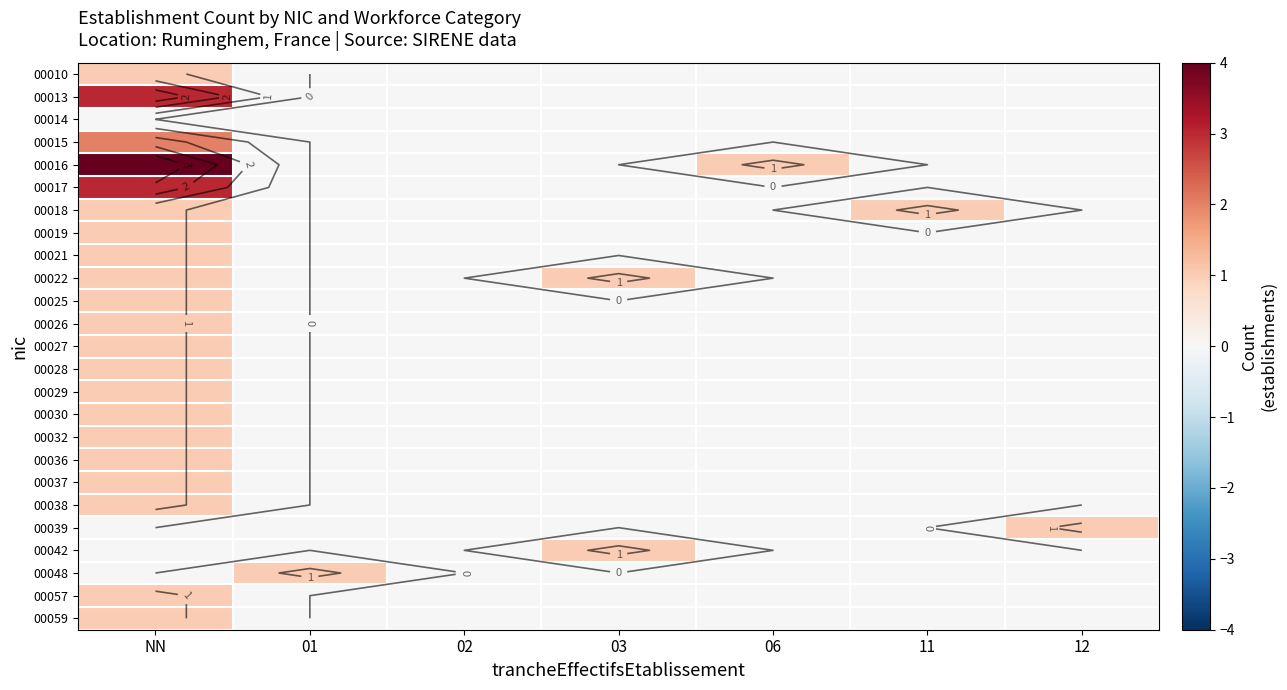

Between 03 and 06, which is larger?

03